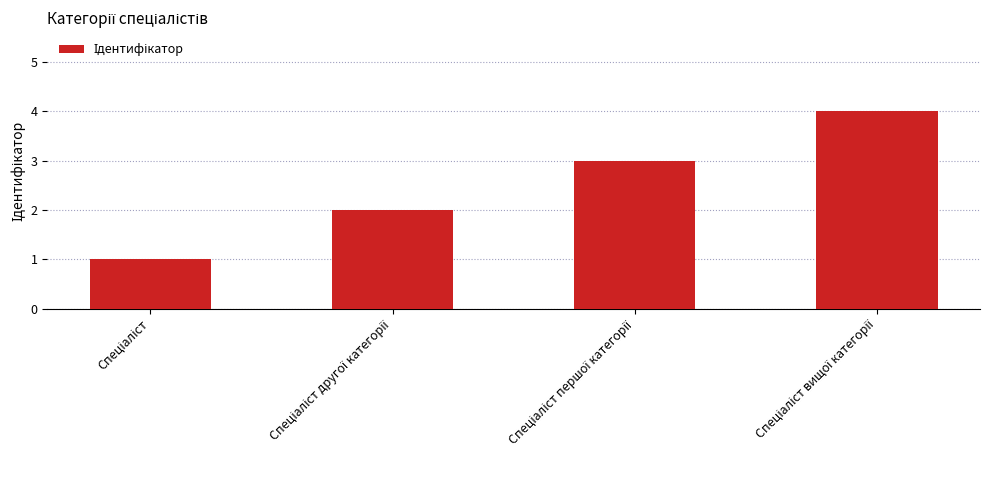

What is the difference between the maximum and minimum values?

3